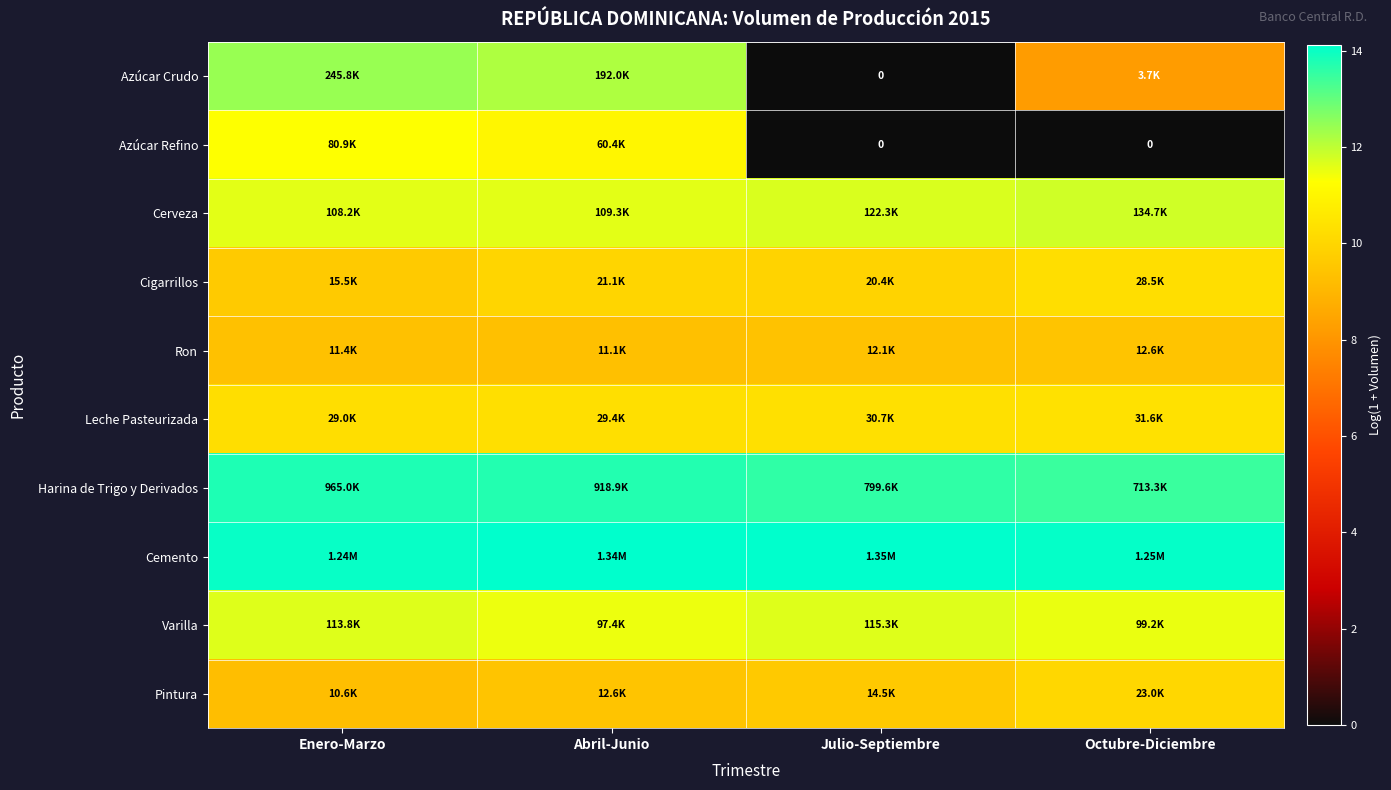

Which series has the largest total across all categories?

Cemento